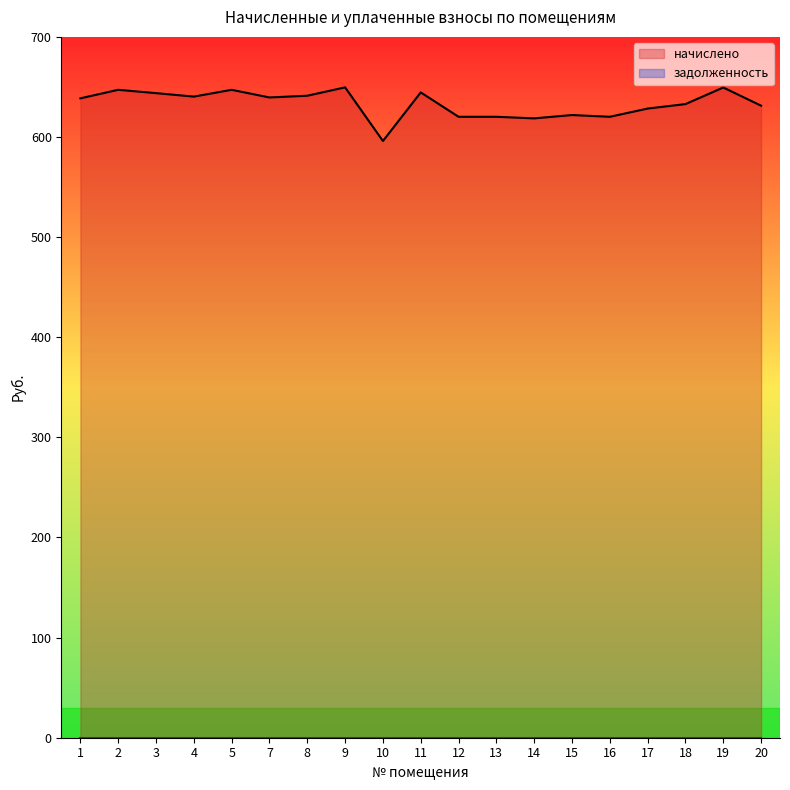

What is the change in value from 8 to 12?

-21.0